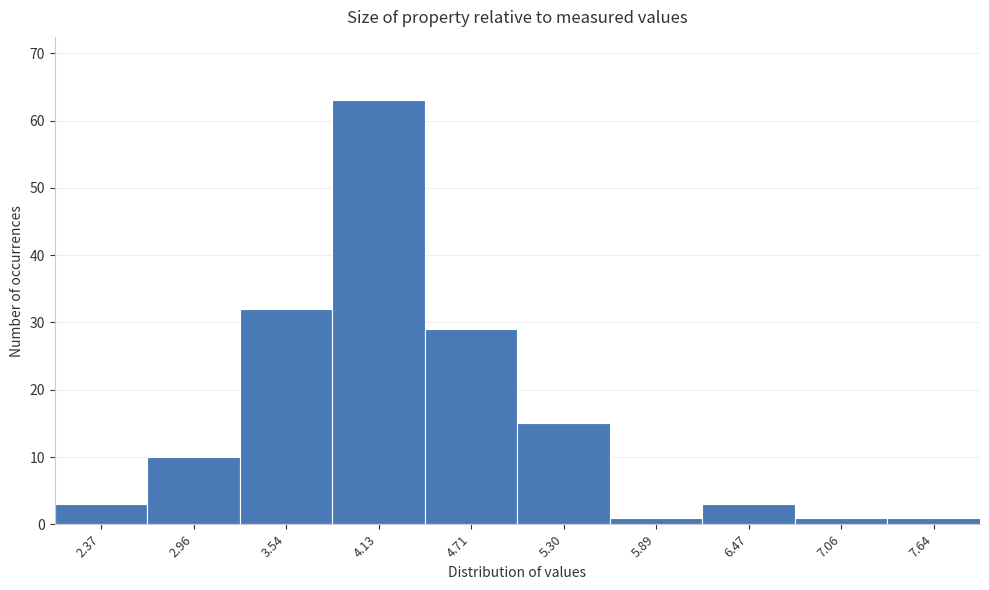

Reading left to right, extract all data points from this chart.

2.37=3	2.96=10	3.54=32	4.13=63	4.71=29	5.30=15	5.89=1	6.47=3	7.06=1	7.64=1